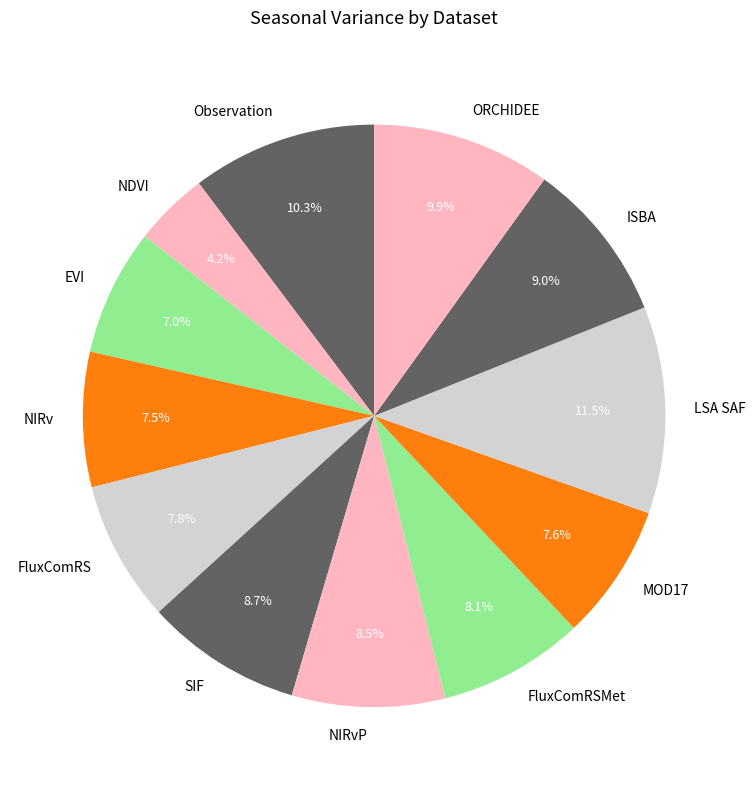

Which slice is the smallest?

NDVI